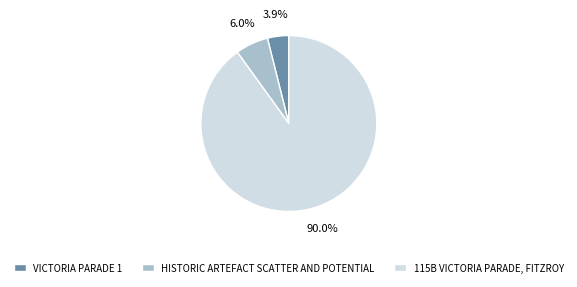

What portion of the pie excludes HISTORIC ARTEFACT SCATTER AND POTENTIAL?

94.0%